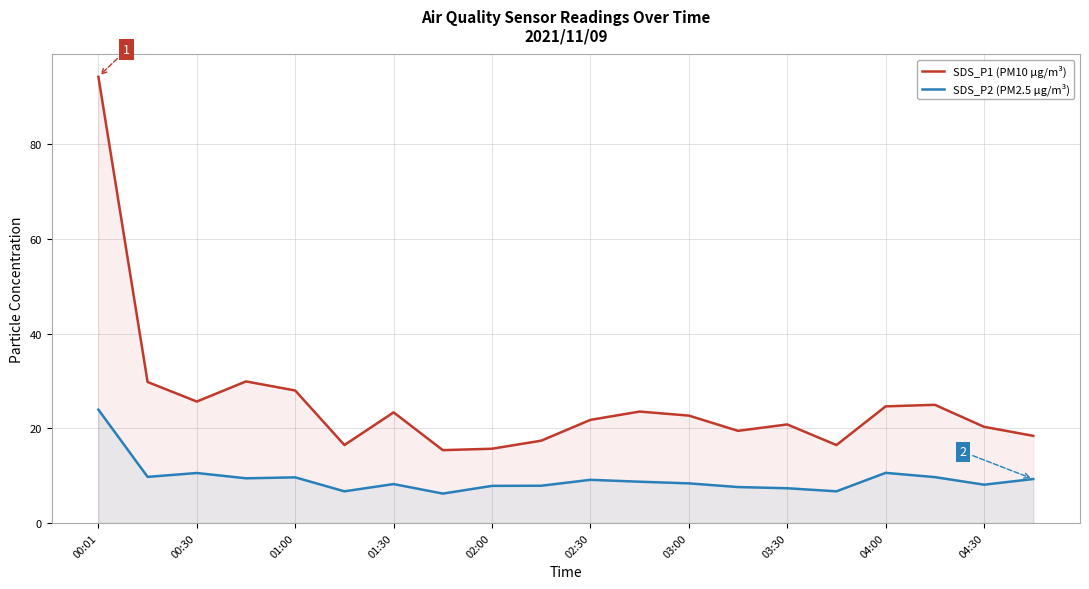

In SDS_P2 (PM2.5 µg/m³), how many points are lower than both neighbors (excluding endpoints)?

6